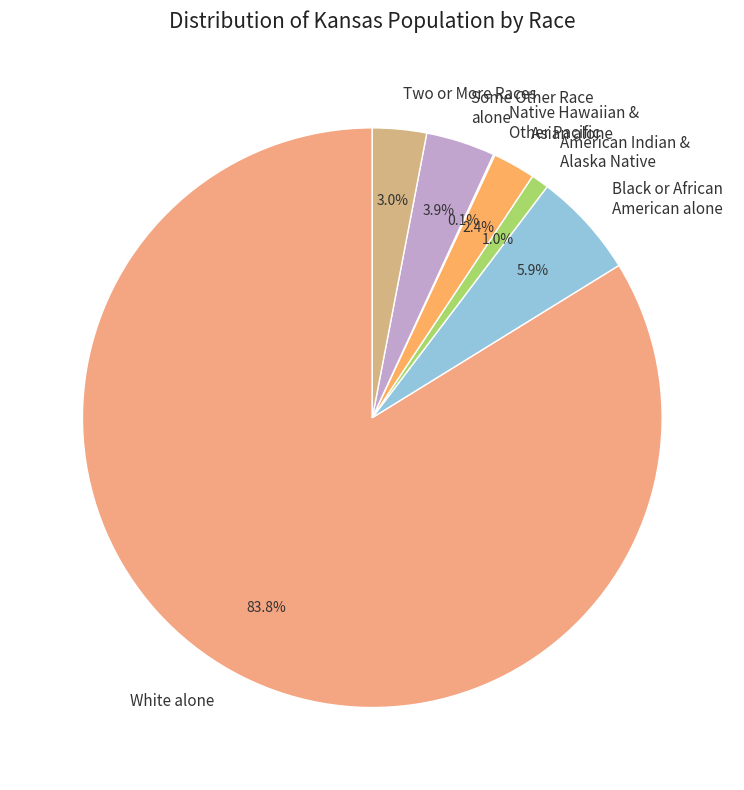

Does Two or More Races represent more than half of the total?

No